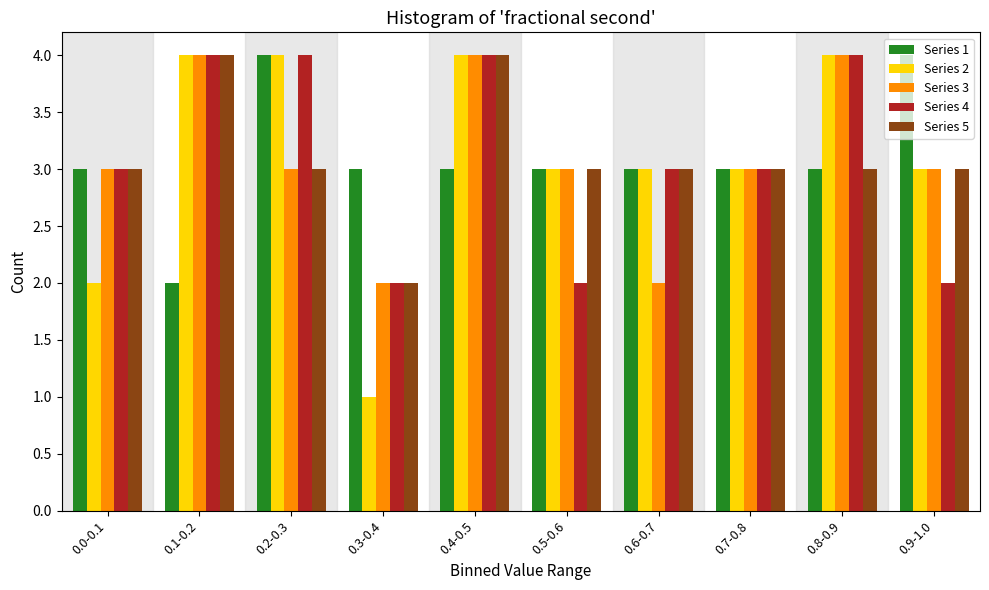

At which category is the sum across all series the highest?

0.4-0.5